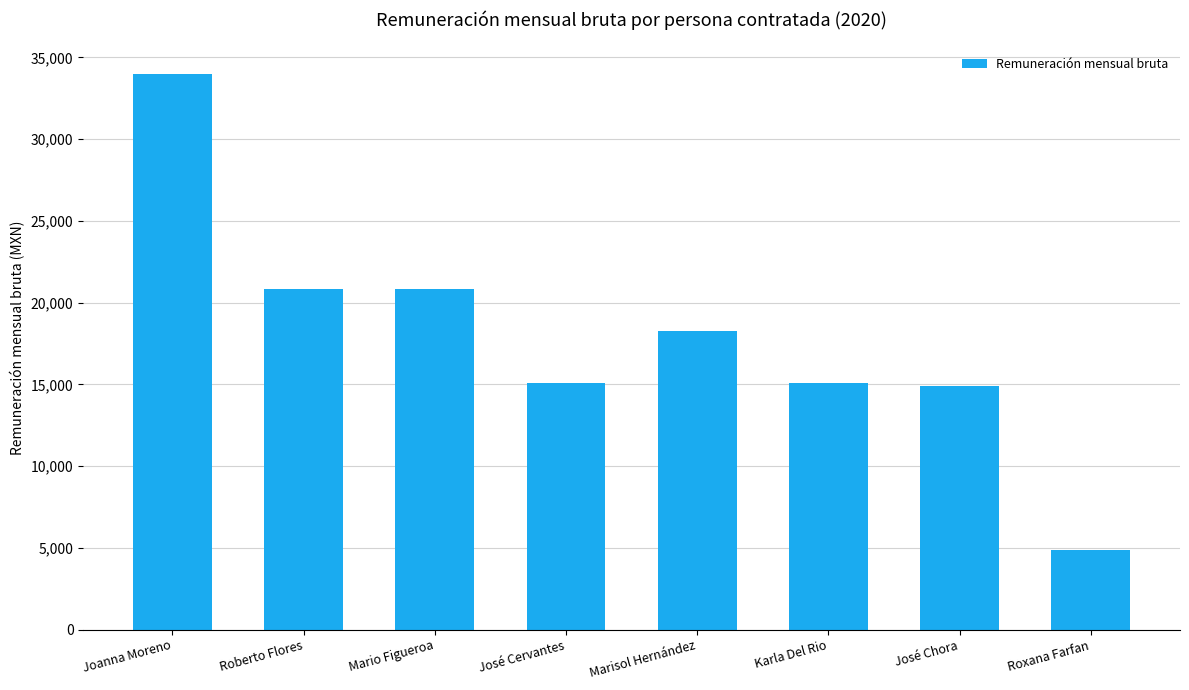

What value does the data have at José Chora?

14907.9